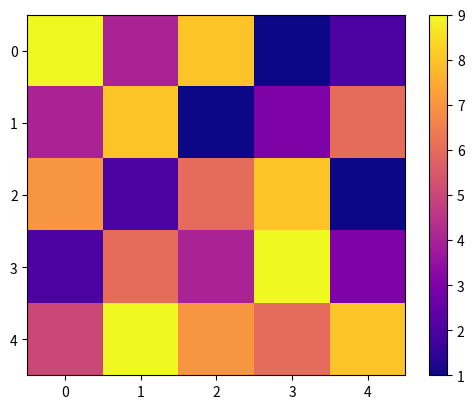

At which category is the sum across all series the highest?

1